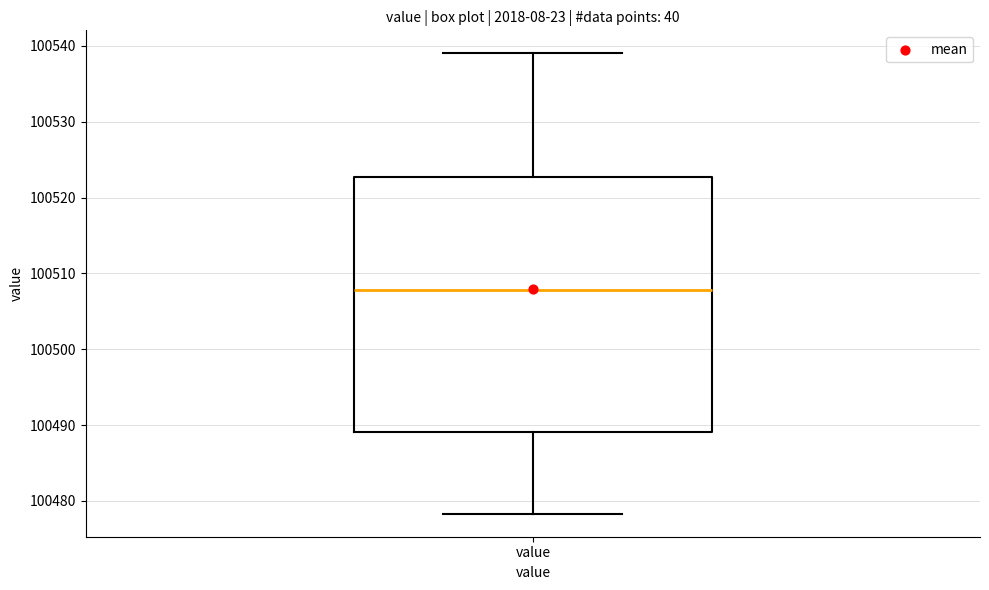

Where is the upper edge of the box for value on the y-axis? The values are not printed on the chart, so give them approximately, as read against the axis.

100523